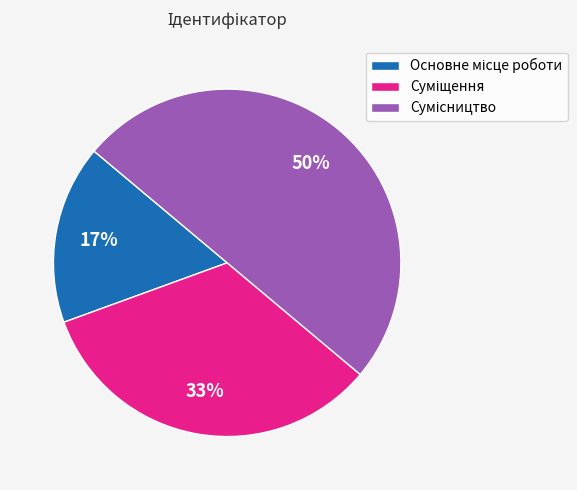

To the nearest percent, what is the difference between the largest and smallest slice percentages?

33%